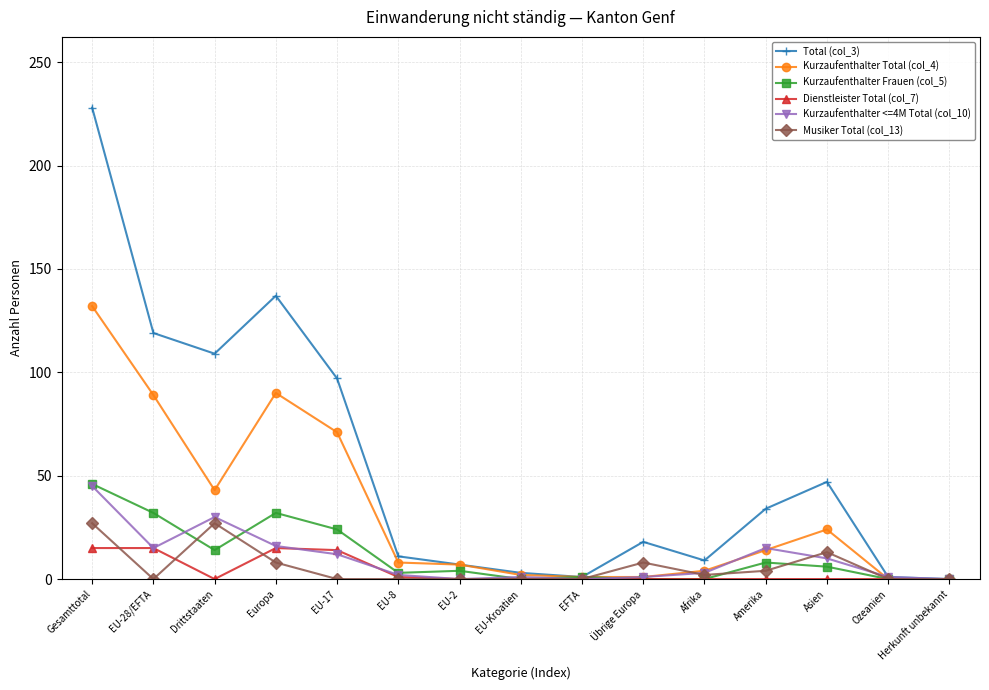

In Kurzaufenthalter <=4M Total (col_10), how many points are lower than both neighbors (excluding endpoints)?

3